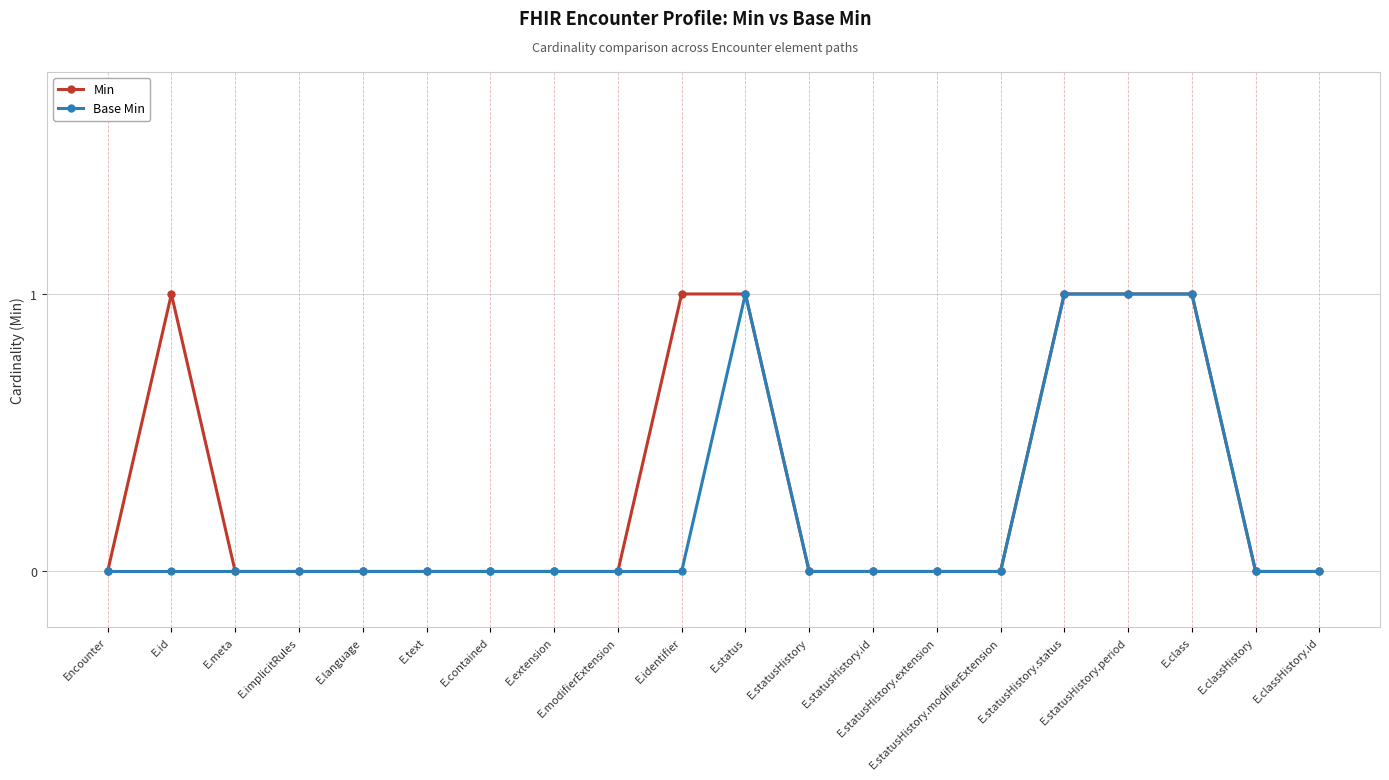

Rank the series by their average value, from highest to lowest.

Min, Base Min